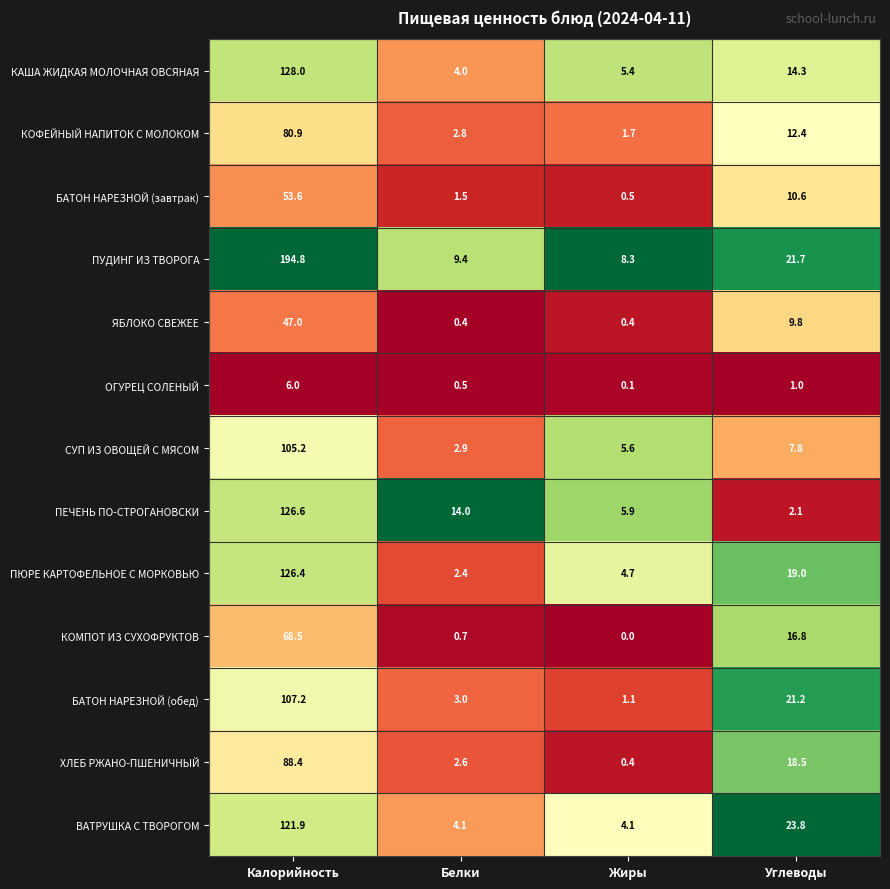

List the series in order of their peak value, highest first.

ПУДИНГ ИЗ ТВОРОГА, КАША ЖИДКАЯ МОЛОЧНАЯ ОВСЯНАЯ, ПЕЧЕНЬ ПО-СТРОГАНОВСКИ, ПЮРЕ КАРТОФЕЛЬНОЕ С МОРКОВЬЮ, ВАТРУШКА С ТВОРОГОМ, БАТОН НАРЕЗНОЙ (обед), СУП ИЗ ОВОЩЕЙ С МЯСОМ, ХЛЕБ РЖАНО-ПШЕНИЧНЫЙ, КОФЕЙНЫЙ НАПИТОК С МОЛОКОМ, КОМПОТ ИЗ СУХОФРУКТОВ, БАТОН НАРЕЗНОЙ (завтрак), ЯБЛОКО СВЕЖЕЕ, ОГУРЕЦ СОЛЕНЫЙ